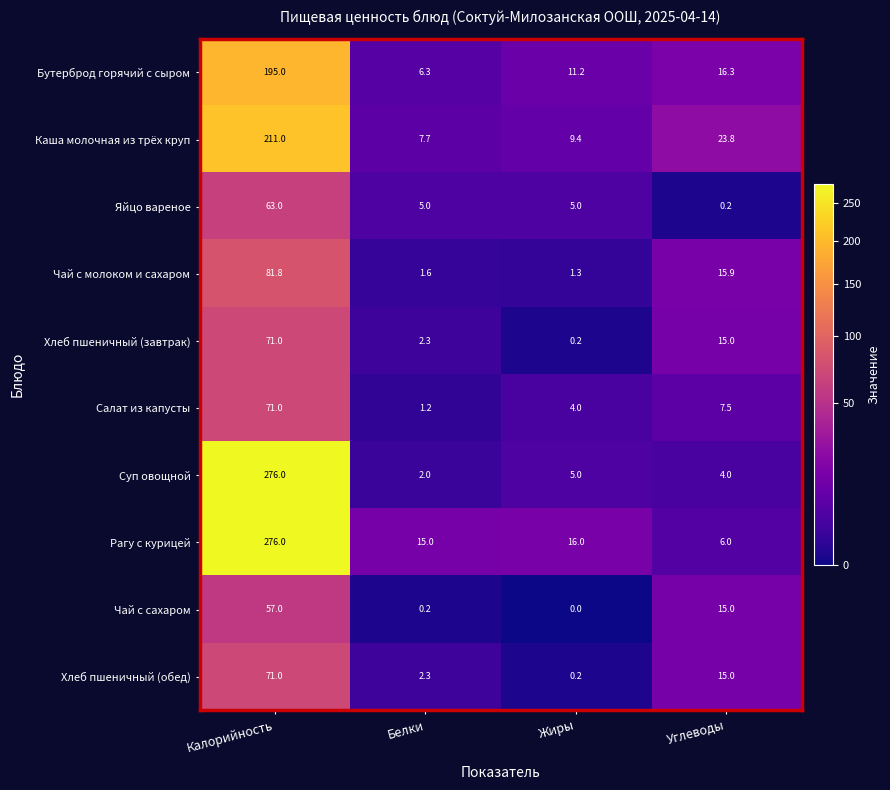

Rank the categories by Чай с сахаром value from highest to lowest.

Калорийность, Углеводы, Белки, Жиры